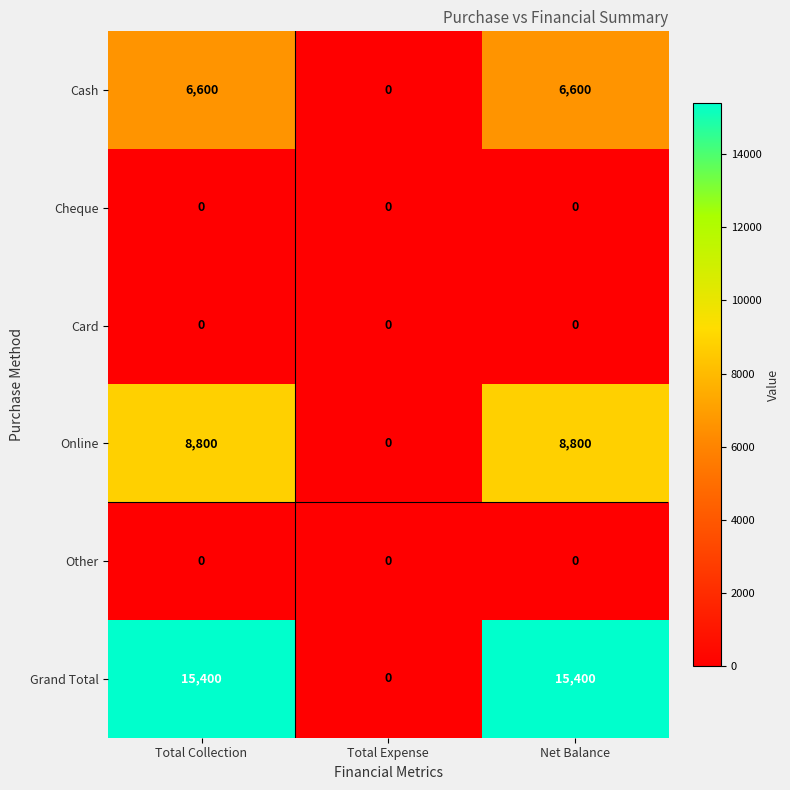

Which series has the largest total across all categories?

Grand Total